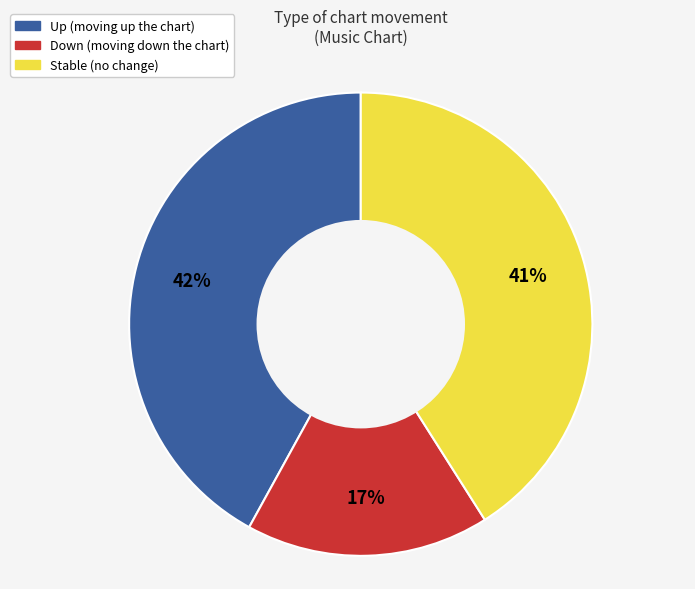

To the nearest percent, what is the average slice percentage?

33%